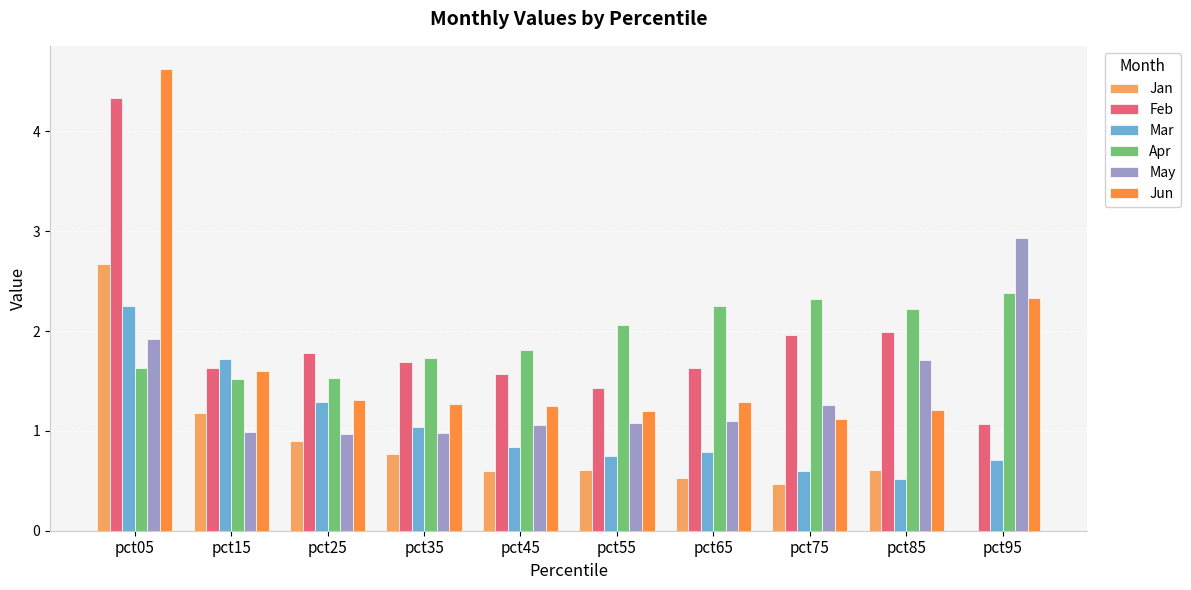

What is the total value across all series at pct05?

17.4